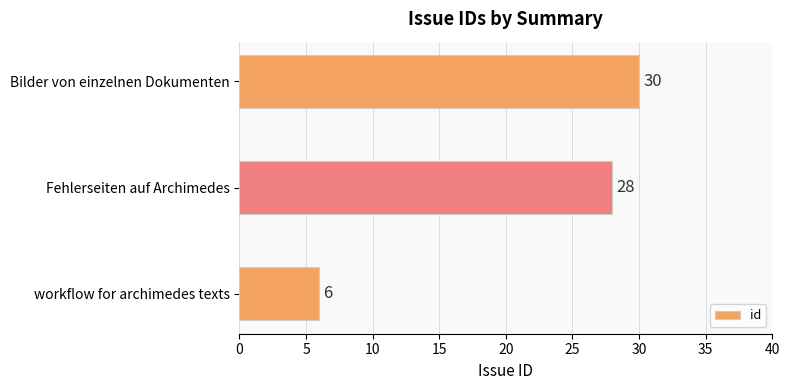

Is it true that the value at Bilder von einzelnen Dokumenten is 51?

False